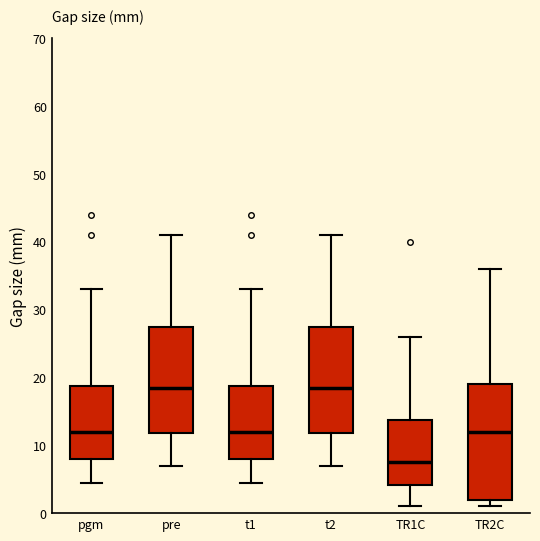

Reading left to right, read every box against the y-axis: the position of its median line, the range the box covers, and the ends of its whiskers. The values are not printed on the chart, so give them approximately, as read against the axis.

pgm: median 12, box 8 to 19, whiskers 5 to 33
pre: median 19, box 12 to 28, whiskers 7 to 41
t1: median 12, box 8 to 19, whiskers 5 to 33
t2: median 19, box 12 to 28, whiskers 7 to 41
TR1C: median 8, box 4 to 14, whiskers 1 to 26
TR2C: median 12, box 2 to 19, whiskers 1 to 36